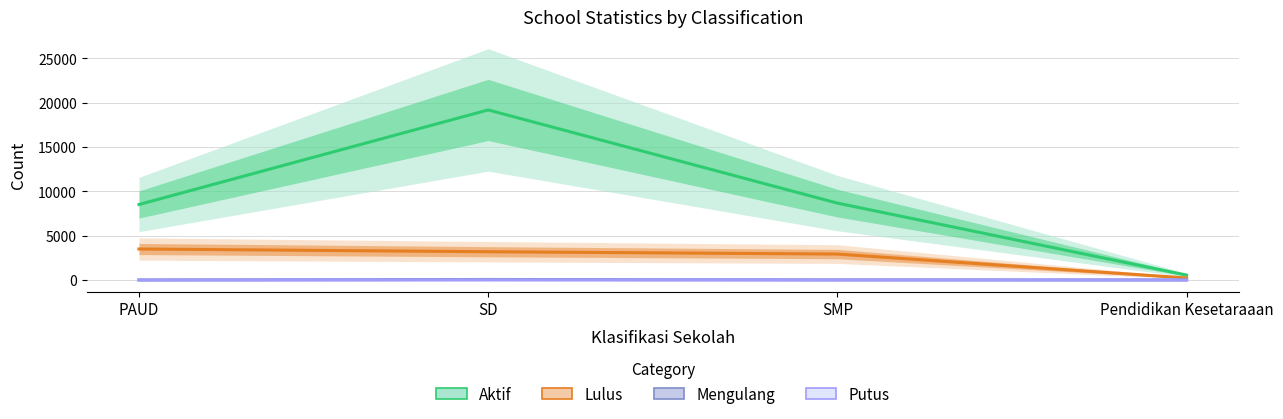

What is the label of the 1st point from the right?

Pendidikan Kesetaraaan